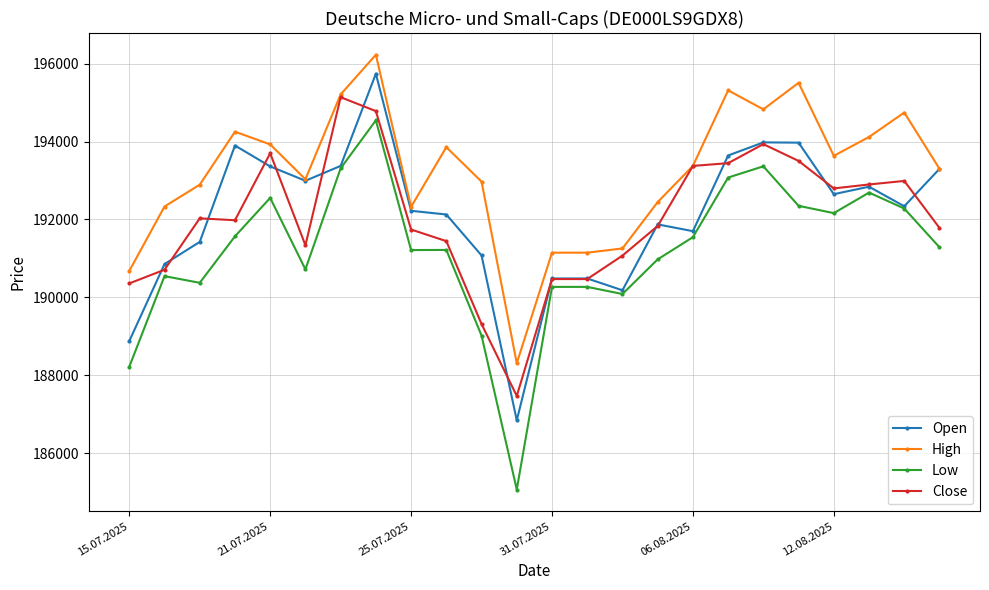

What is the value of the High point at the 6th from the left?

193032